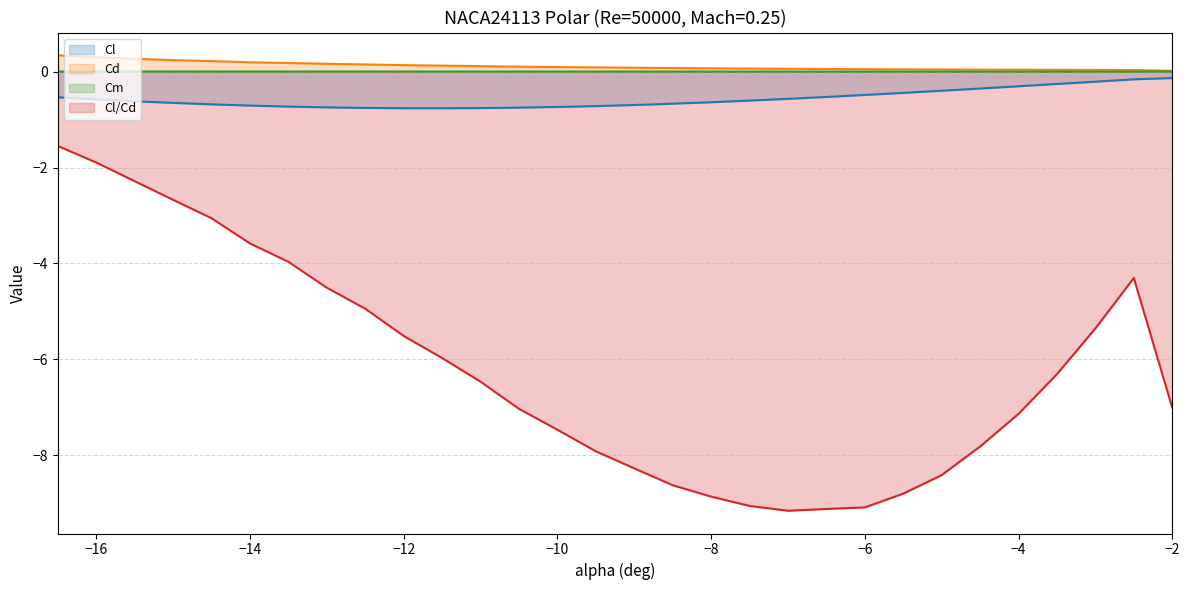

How many categories are shown in the chart?

30